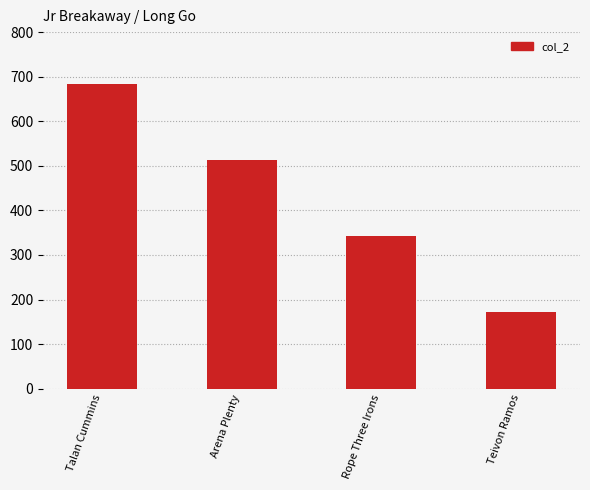

Is it true that the value at Arena Plenty is 513?

True